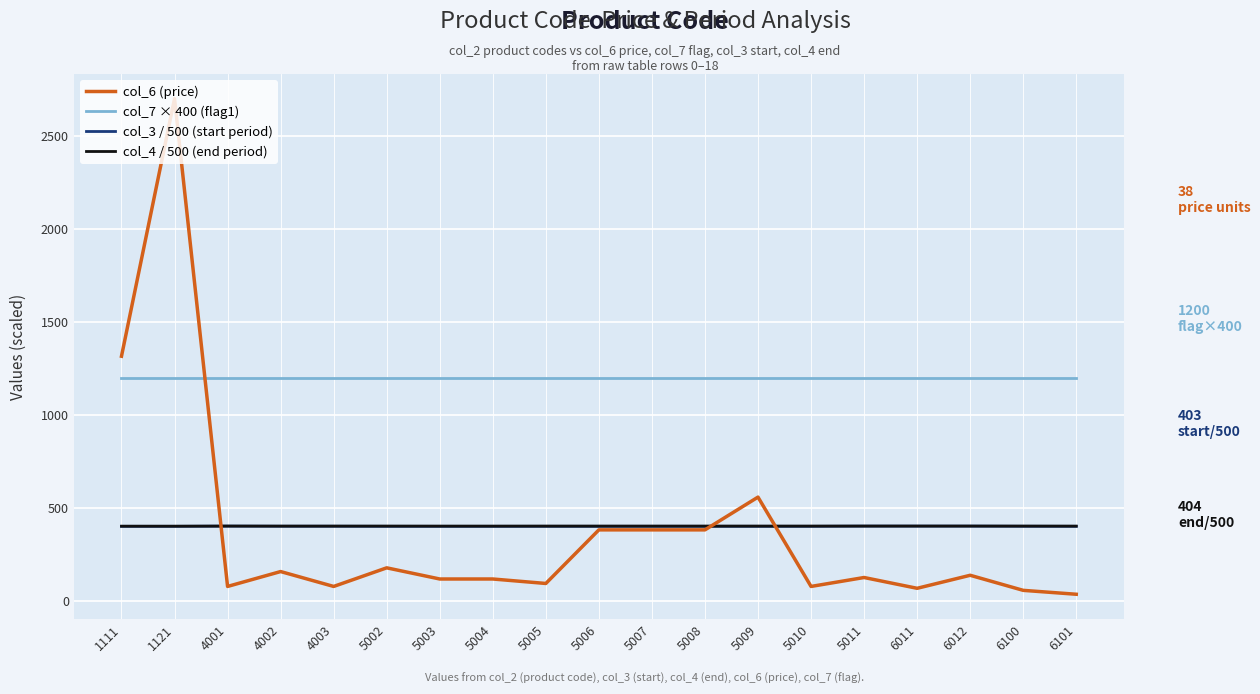

What is the maximum value shown in the chart?

2701.0